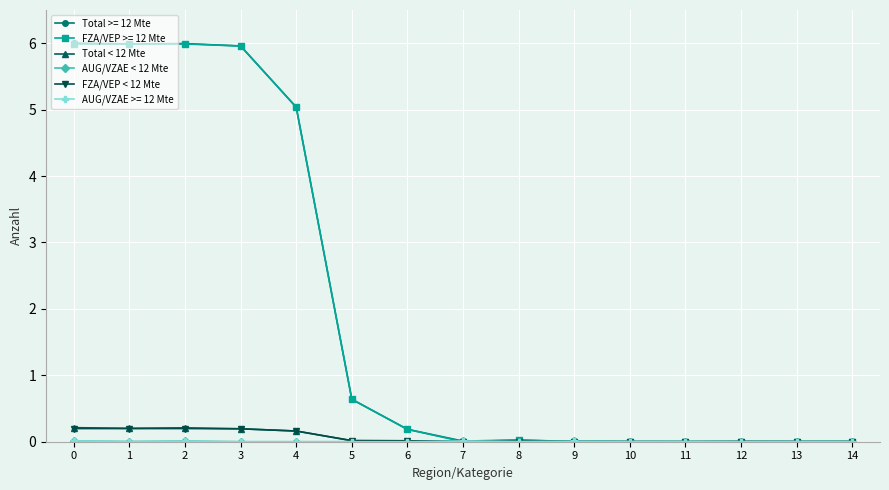

What is the difference between the Total < 12 Mte values at 0 and 4?

0.1